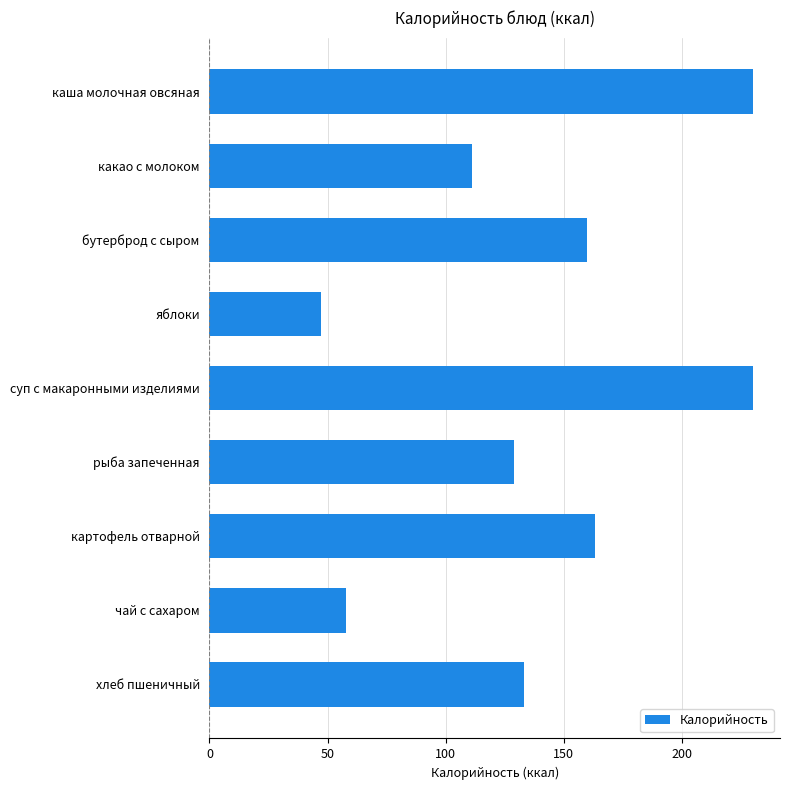

The chart shows a value of 160 at бутерброд с сыром. True or false?

True